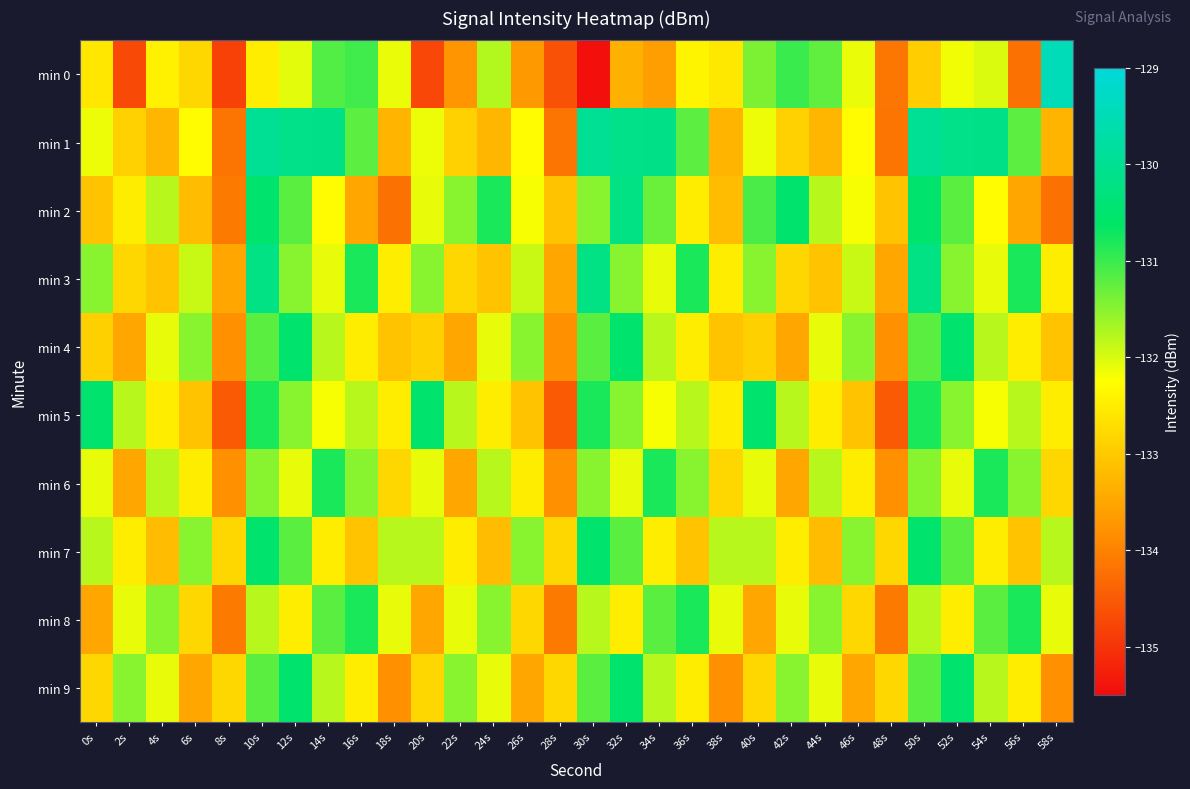

At which category is the sum across all series the highest?

10s